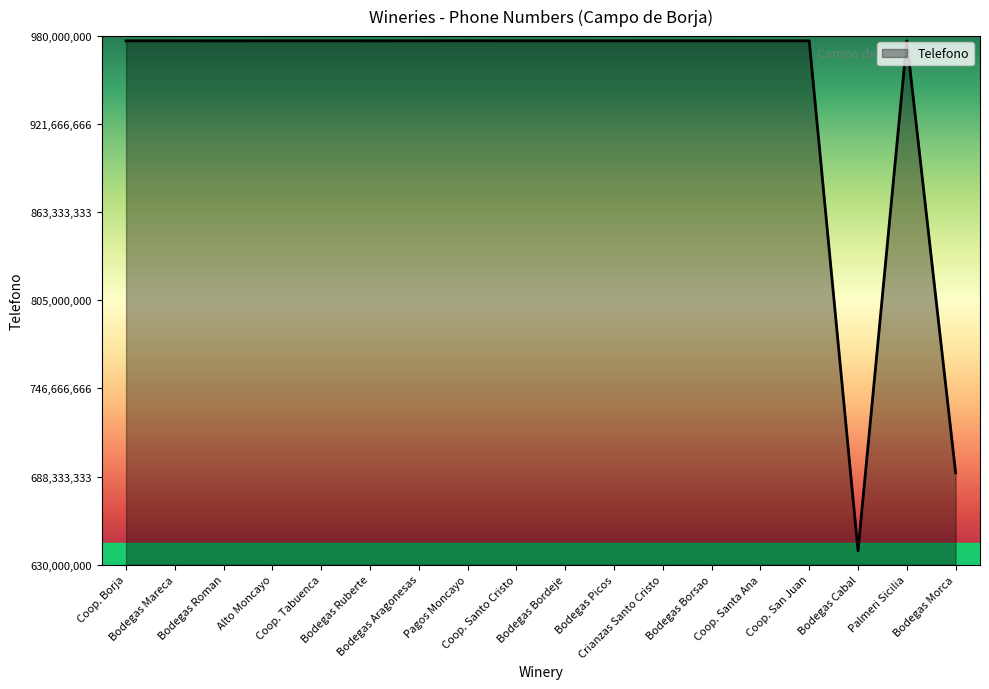

What is the minimum value shown in the chart?

639141533